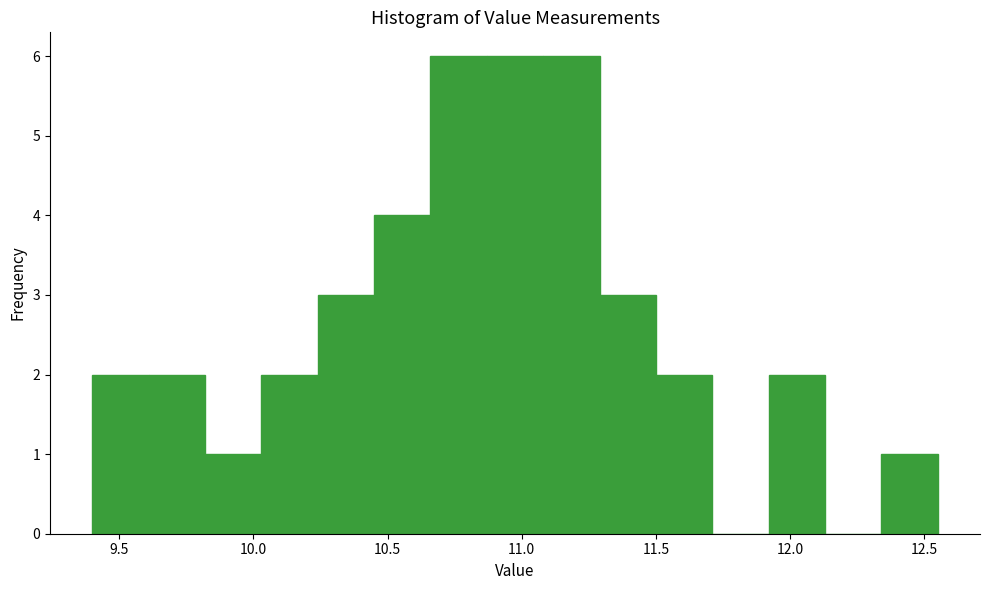

How tall is the bar that spans 11.50 to 11.71 on the x-axis? Neither the bar edges nor the heights are printed on the chart, so give them approximately, as read against the axes.

2